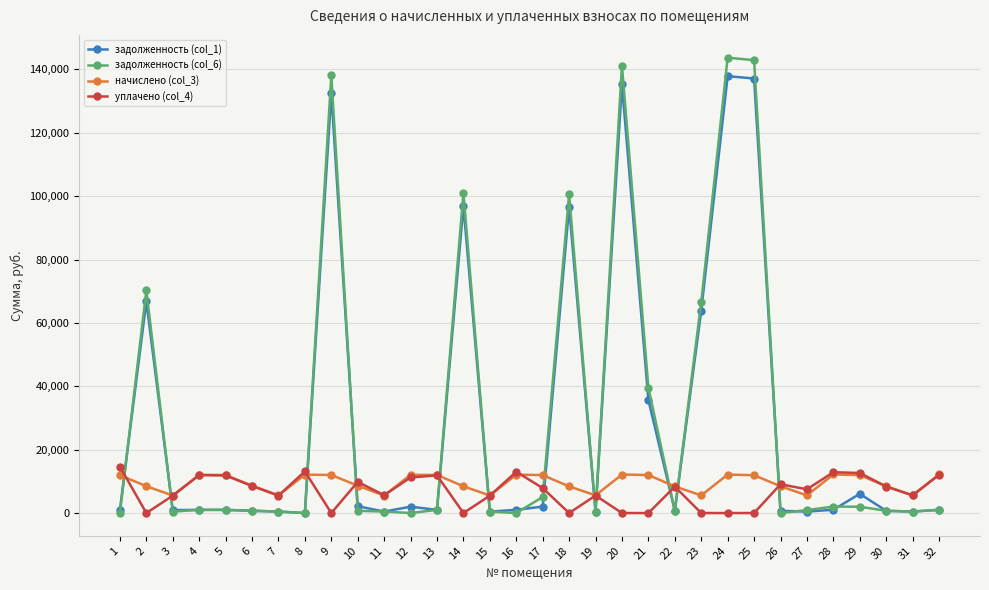

What is the total value across all series at 5?

25851.7